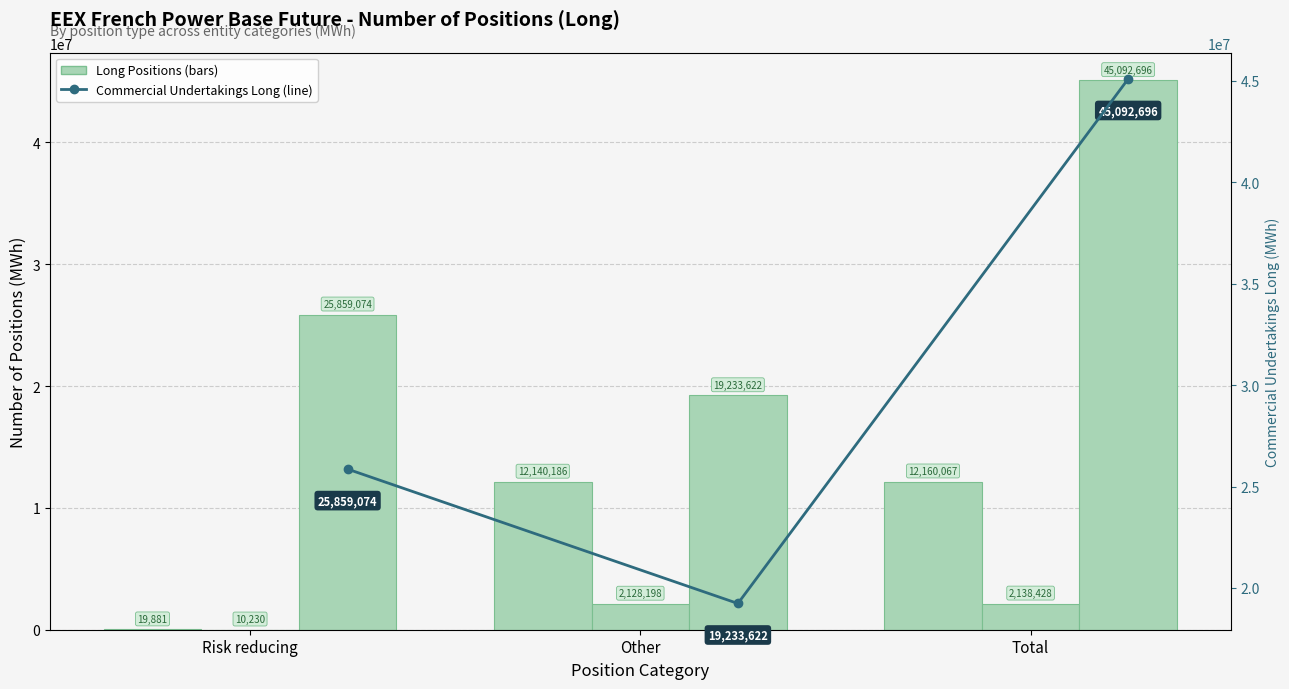

What is the difference between the maximum and minimum values in the Investment Firms Long series?

12140186